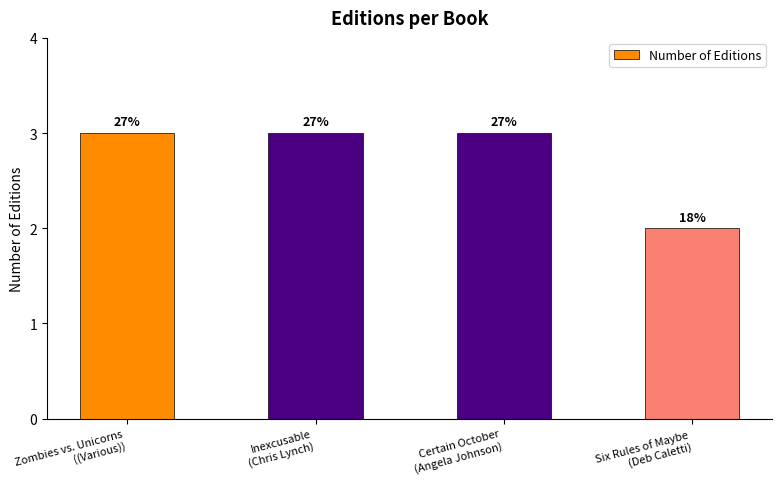

List the labels in order of value, largest first.

Zombies vs. Unicorns
((Various)), Inexcusable
(Chris Lynch), Certain October
(Angela Johnson), Six Rules of Maybe
(Deb Caletti)